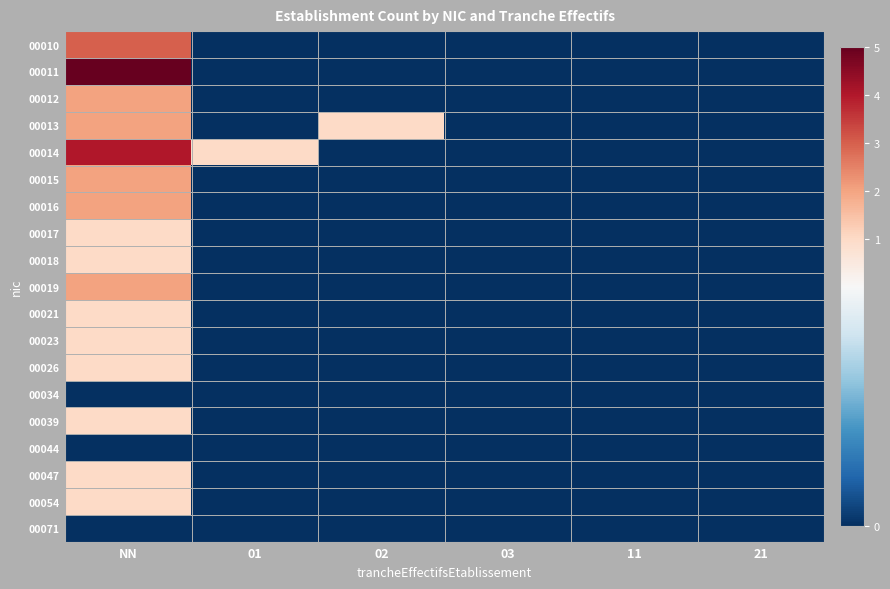

Which label corresponds to the largest value in the chart?

NN